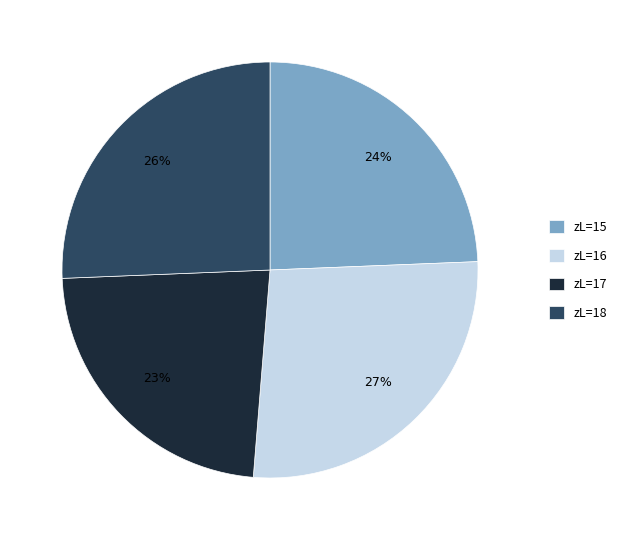

To the nearest percent, what is the difference between the largest and smallest slice percentages?

4%